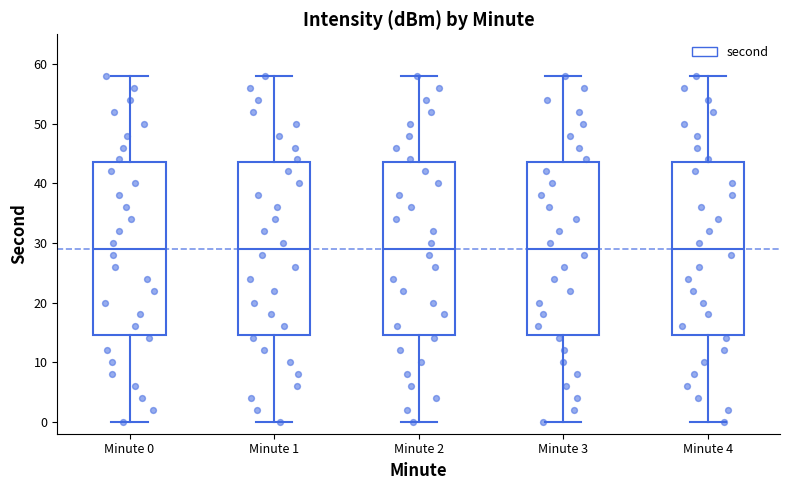

Reading left to right, transcribe this box plot: for each box, give where its median line is, the range the box spans, and where its two whiskers end, as read against the y-axis. The values are not printed on the chart, so give them approximately, as read against the axis.

Minute 0: median 29, box 15 to 44, whiskers 0 to 58
Minute 1: median 29, box 15 to 44, whiskers 0 to 58
Minute 2: median 29, box 15 to 44, whiskers 0 to 58
Minute 3: median 29, box 15 to 44, whiskers 0 to 58
Minute 4: median 29, box 15 to 44, whiskers 0 to 58